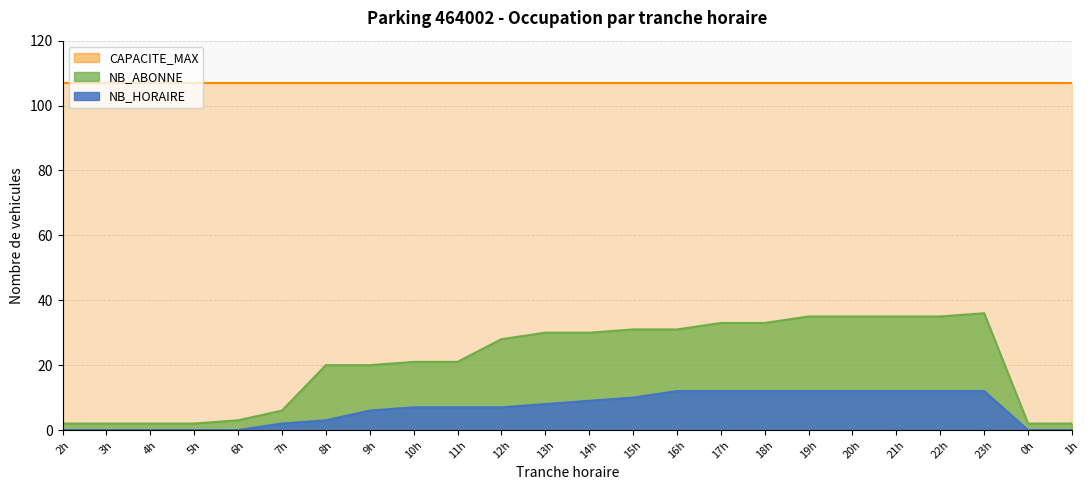

What position from the right is 9h?

17